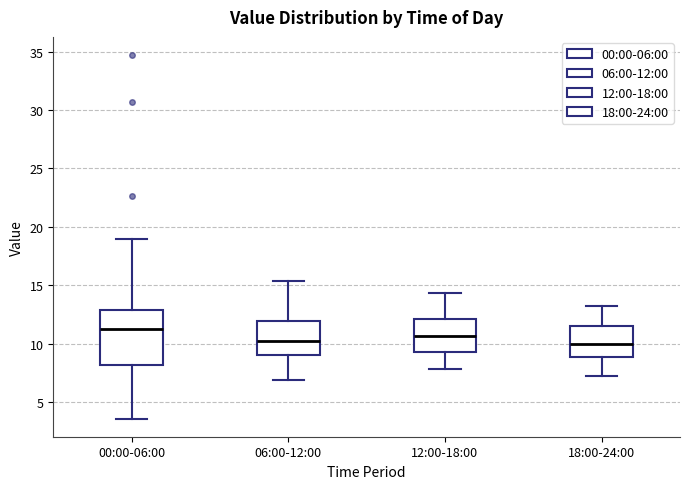

Where does the upper whisker of the box for 18:00-24:00 end on the y-axis? The values are not printed on the chart, so give them approximately, as read against the axis.

13.0